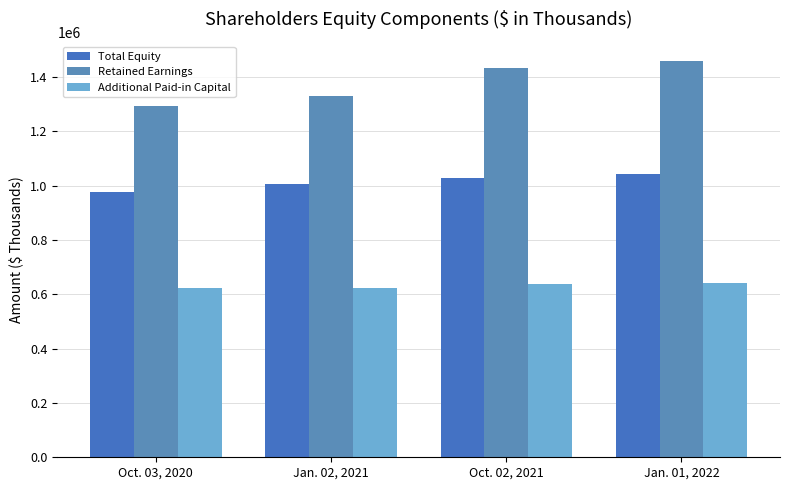

Reading left to right, transcribe all the data shown in this chart.

Total Equity: 977480	1006959	1028232	1044095
Retained Earnings: 1295079	1331278	1433991	1457414
Additional Paid-in Capital: 621564	624859	639778	642654